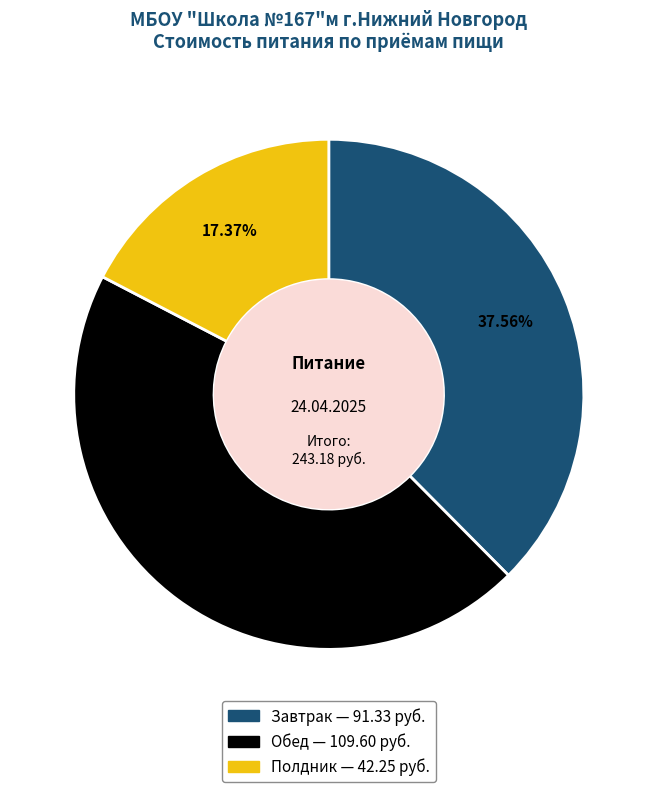

Is there a majority slice in this chart?

No